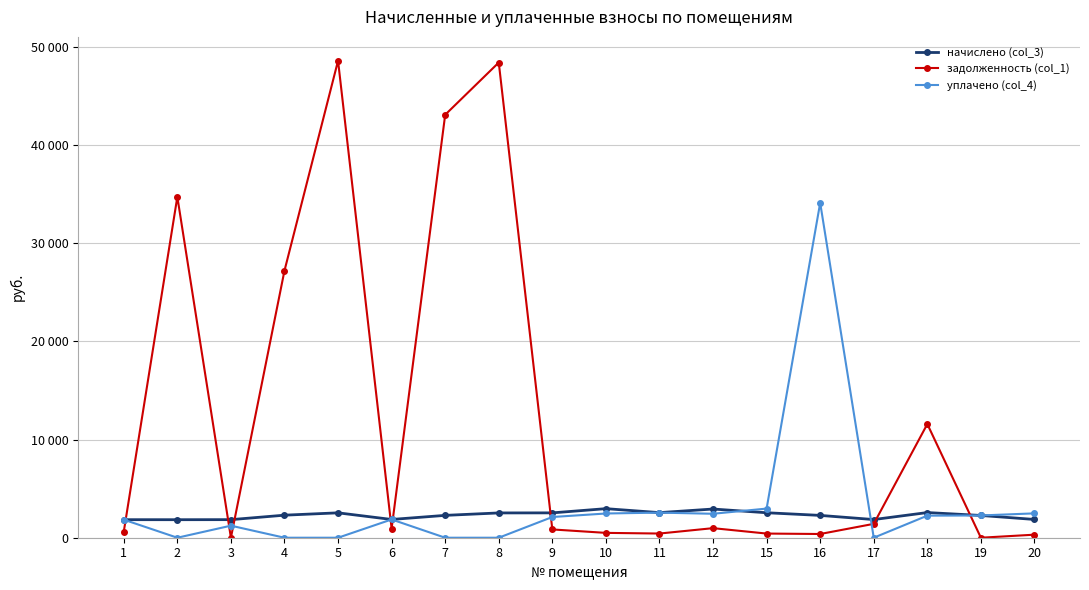

What is the sum of all задолженность (col_1) values?

220353.4